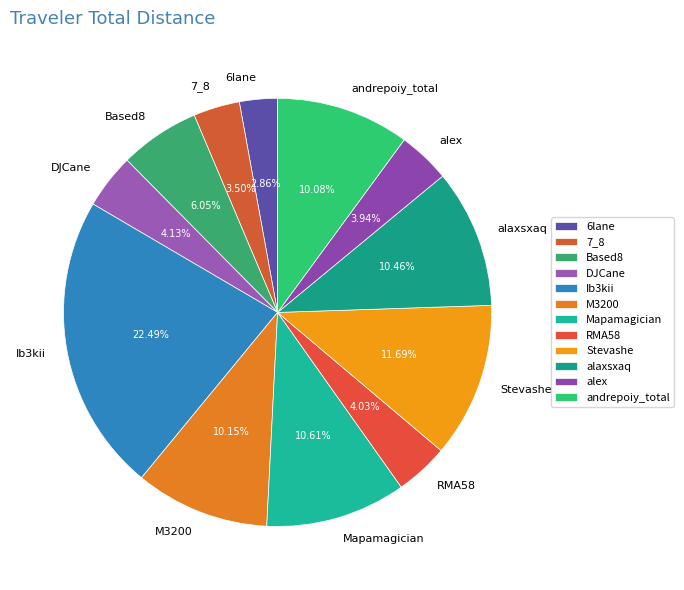

To the nearest percent, what percentage of the pie is RMA58?

4%